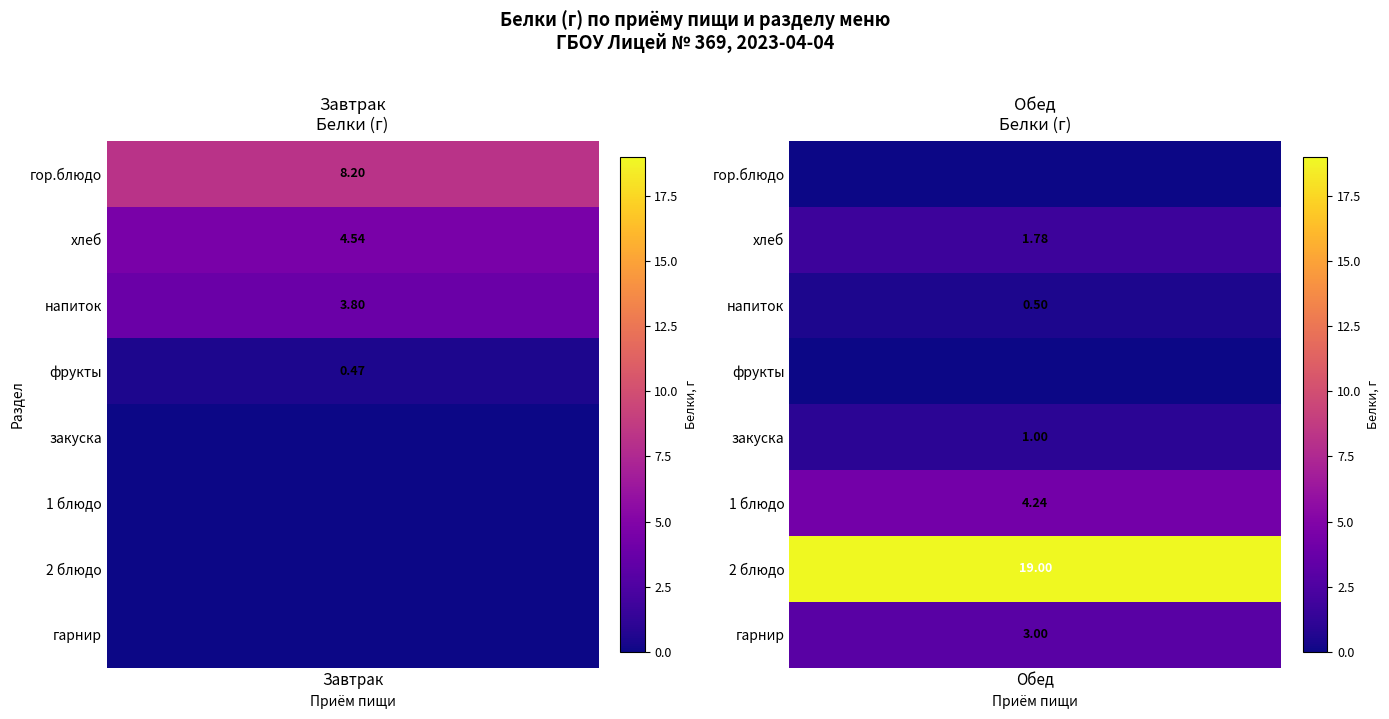

At напиток, list the series in order from smallest to largest.

Обед, Завтрак